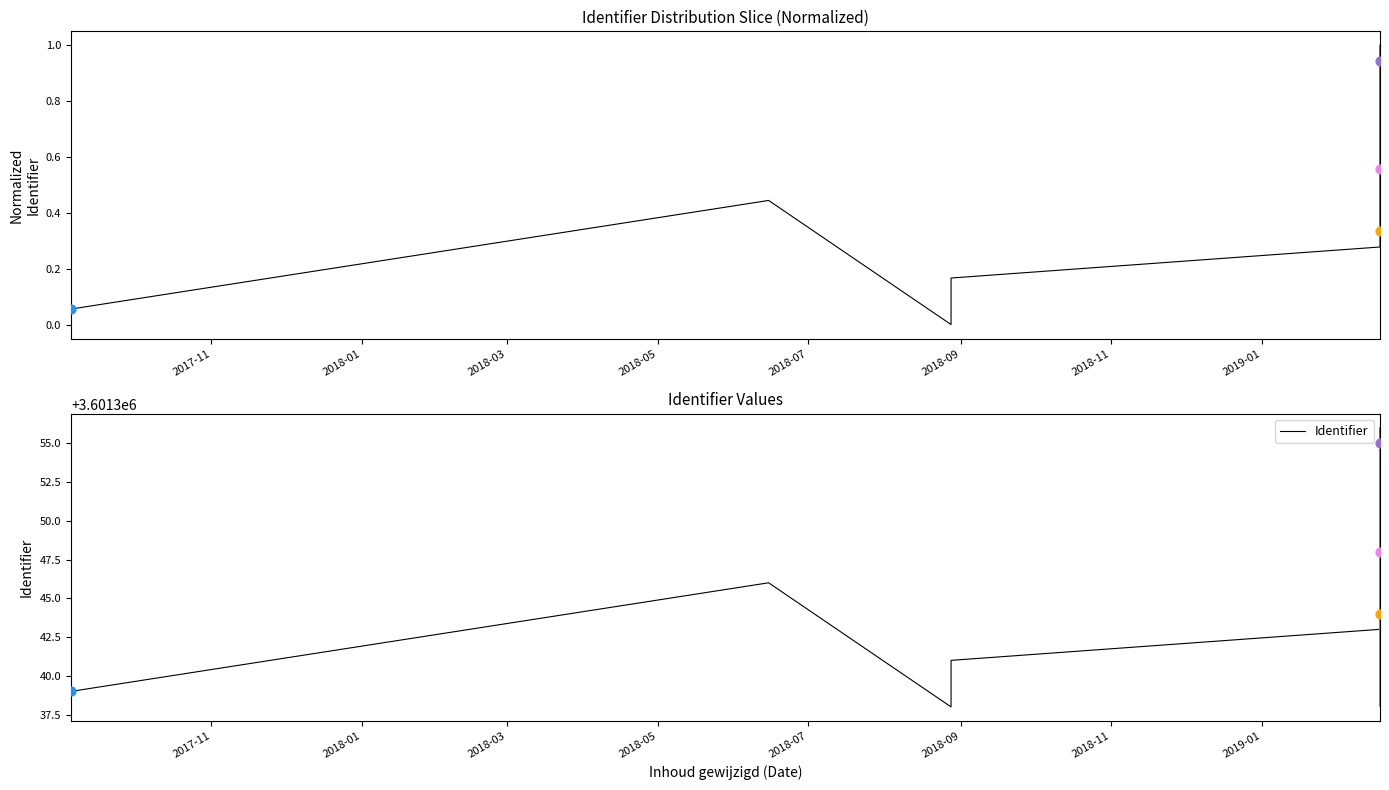

Which series reaches the maximum Y coordinate?

Identifier